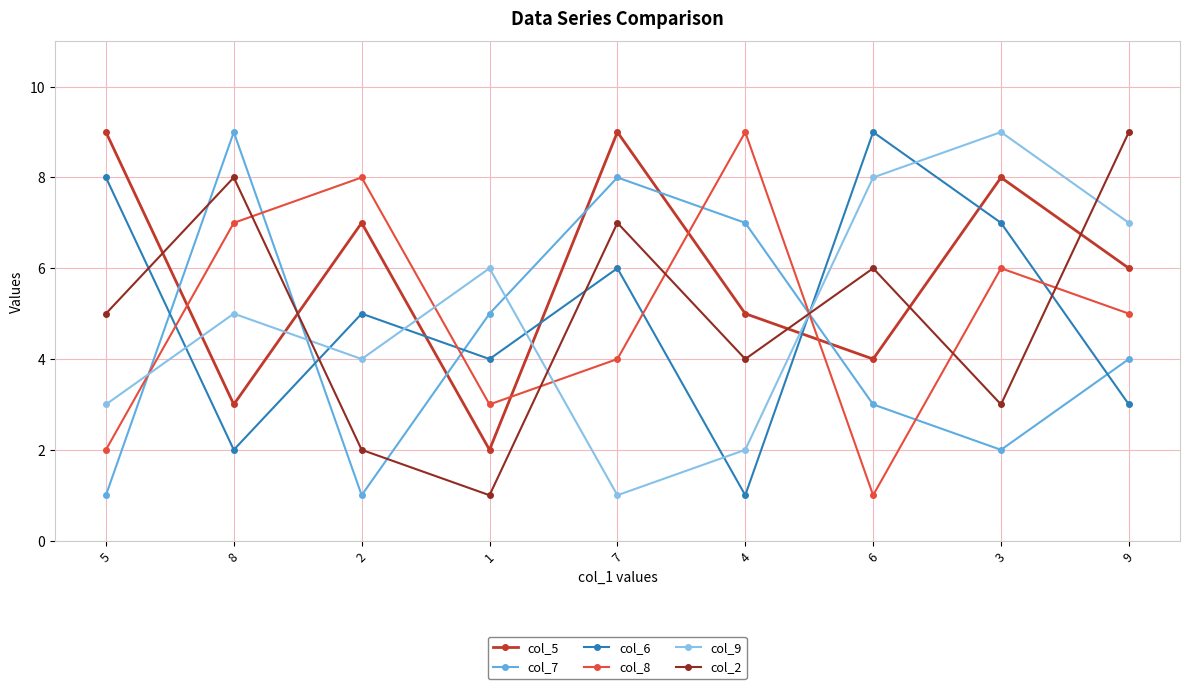

The value of col_6 at 1 is 2. True or false?

False